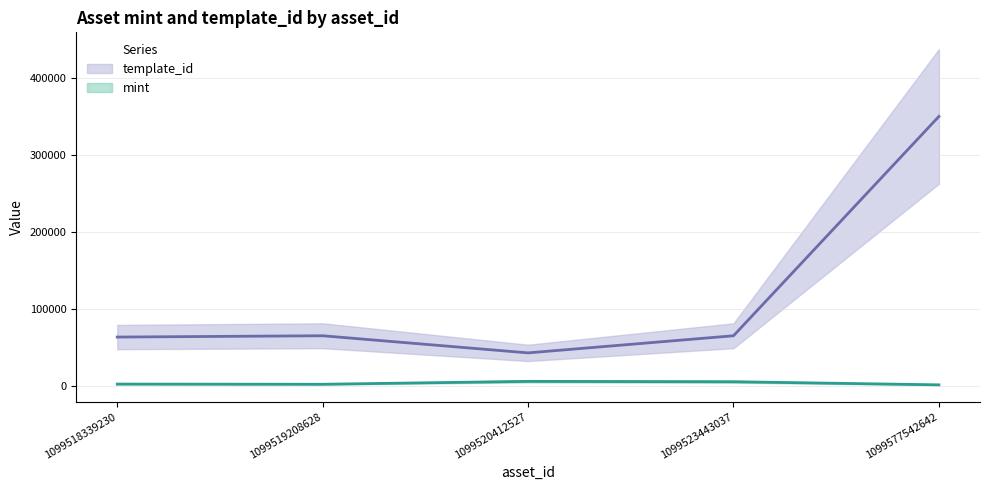

Which category has the lowest value across all series?

1099577542642